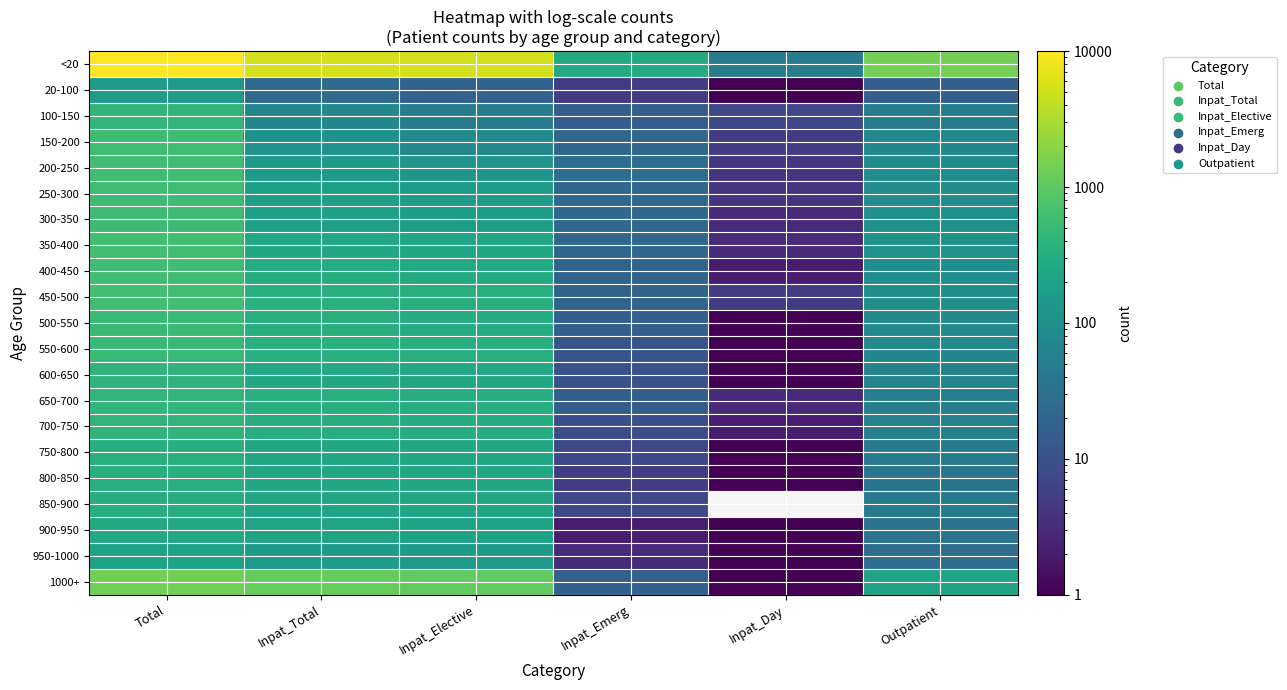

What is the minimum value for 700-750?

2.0